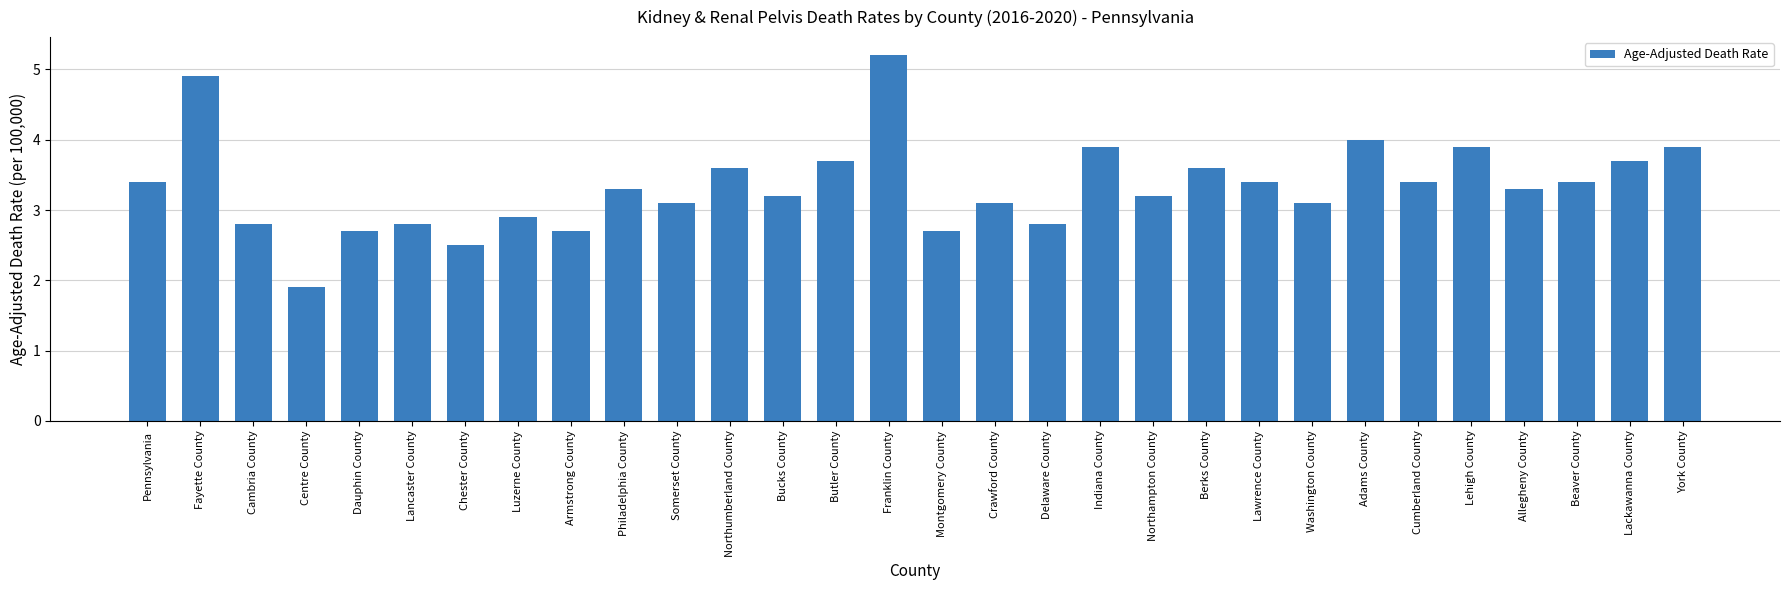

Is it true that the value at Butler County is 6.3?

False